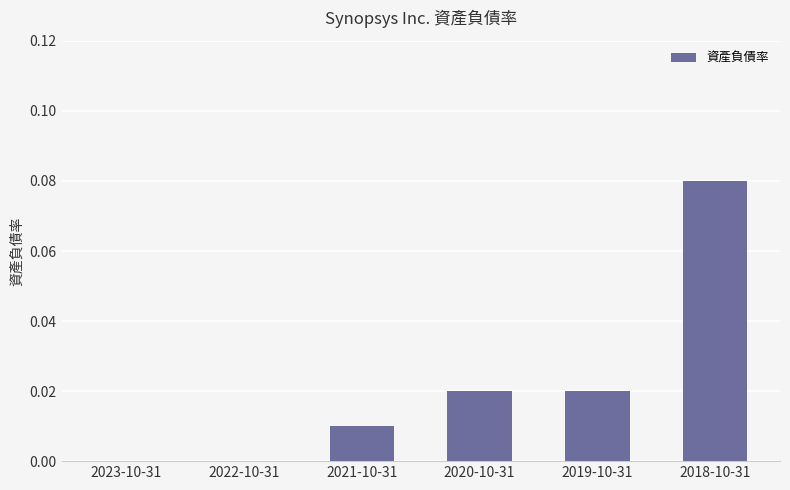

Between 2022-10-31 and 2021-10-31, which is larger?

2021-10-31